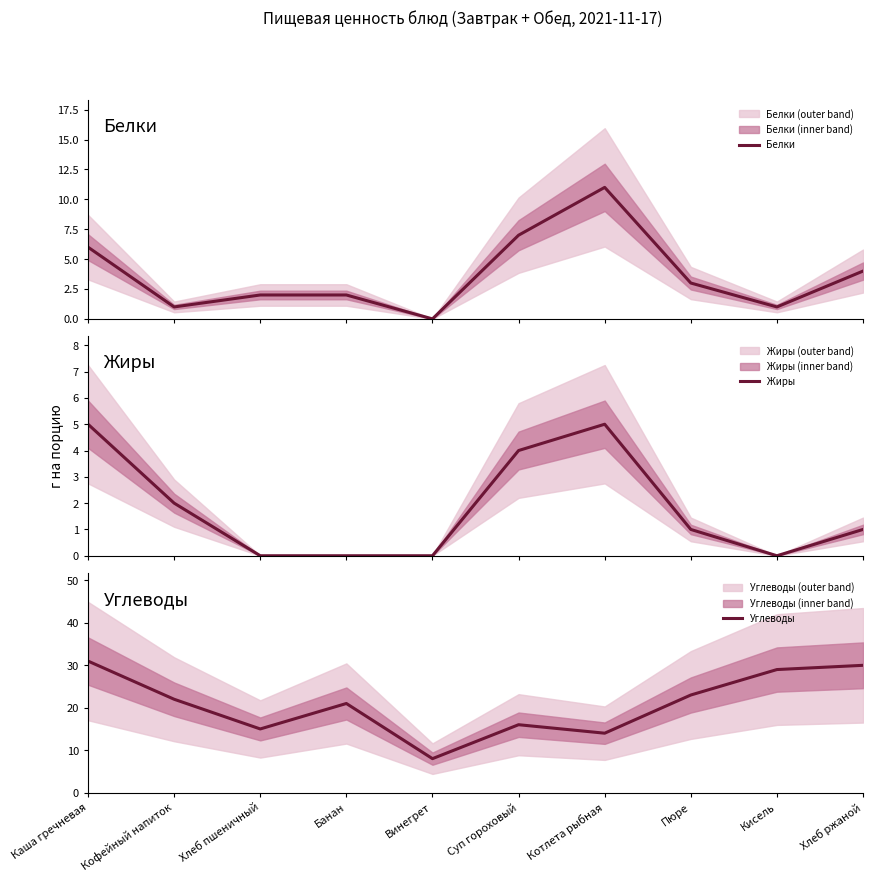

How many series are shown in this chart?

3